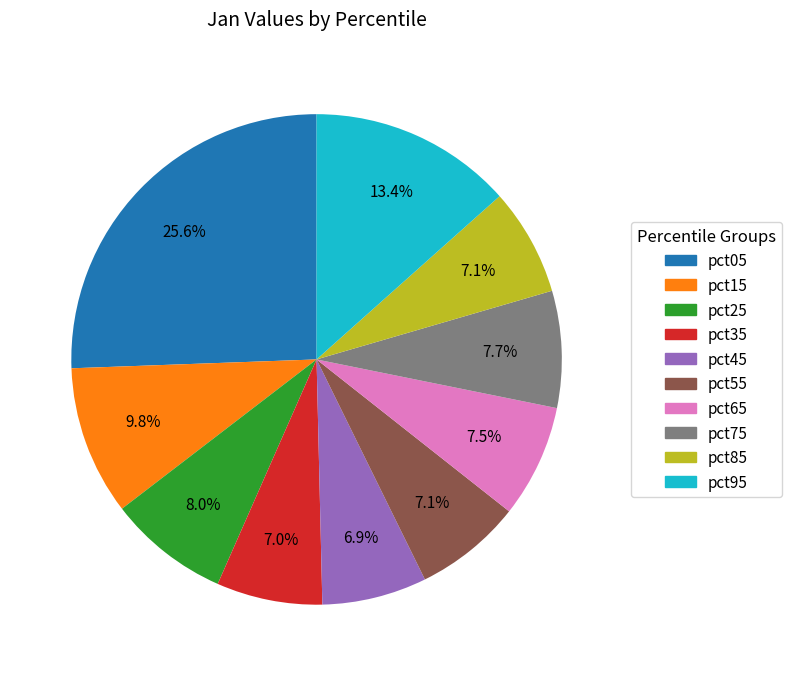

Which category has the biggest portion of the pie?

pct05